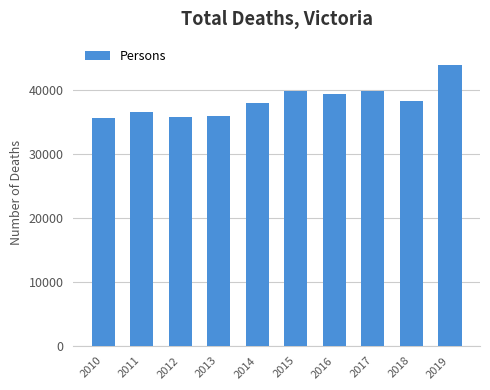

What is the difference between the maximum and minimum values?

8321